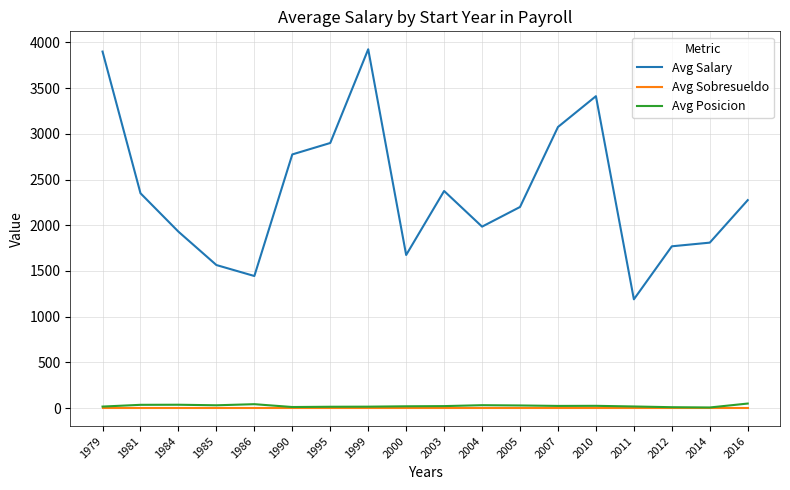

Is the value of Avg Salary at 2007 greater than the value of Avg Sobresueldo at 1995?

Yes